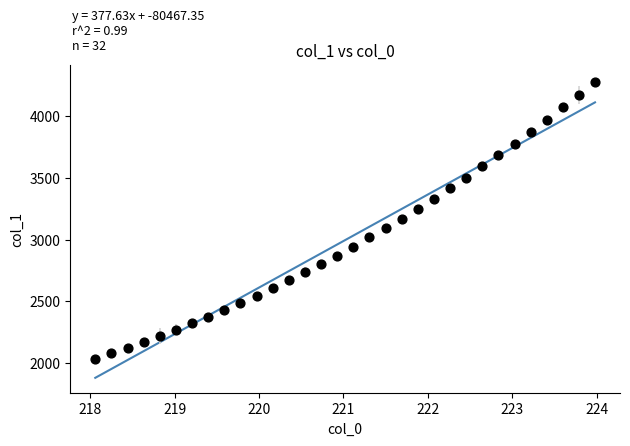

What is the range of X values (max minus min)?

5.9